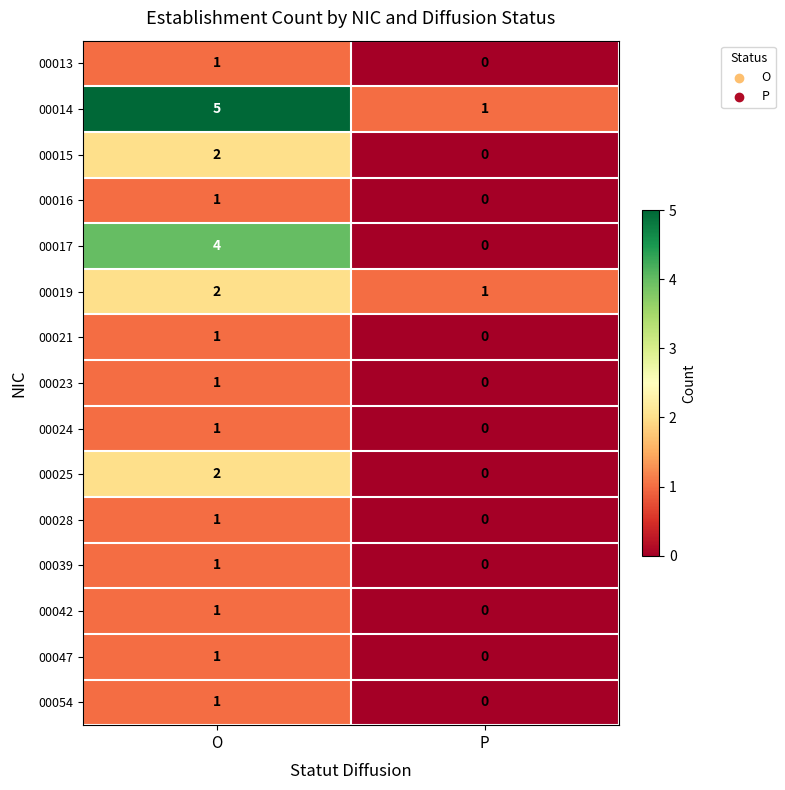

Reading right to left, list all the values displayed in this chart.

00013: P=0	O=1
00014: P=1	O=5
00015: P=0	O=2
00016: P=0	O=1
00017: P=0	O=4
00019: P=1	O=2
00021: P=0	O=1
00023: P=0	O=1
00024: P=0	O=1
00025: P=0	O=2
00028: P=0	O=1
00039: P=0	O=1
00042: P=0	O=1
00047: P=0	O=1
00054: P=0	O=1